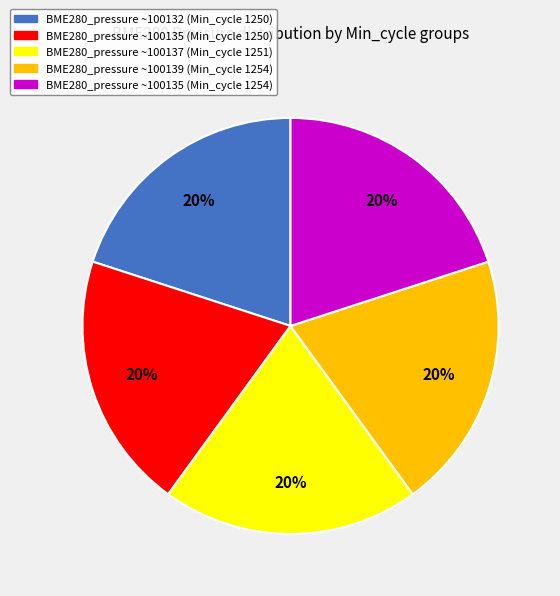

To the nearest percent, what is the average slice percentage?

20%